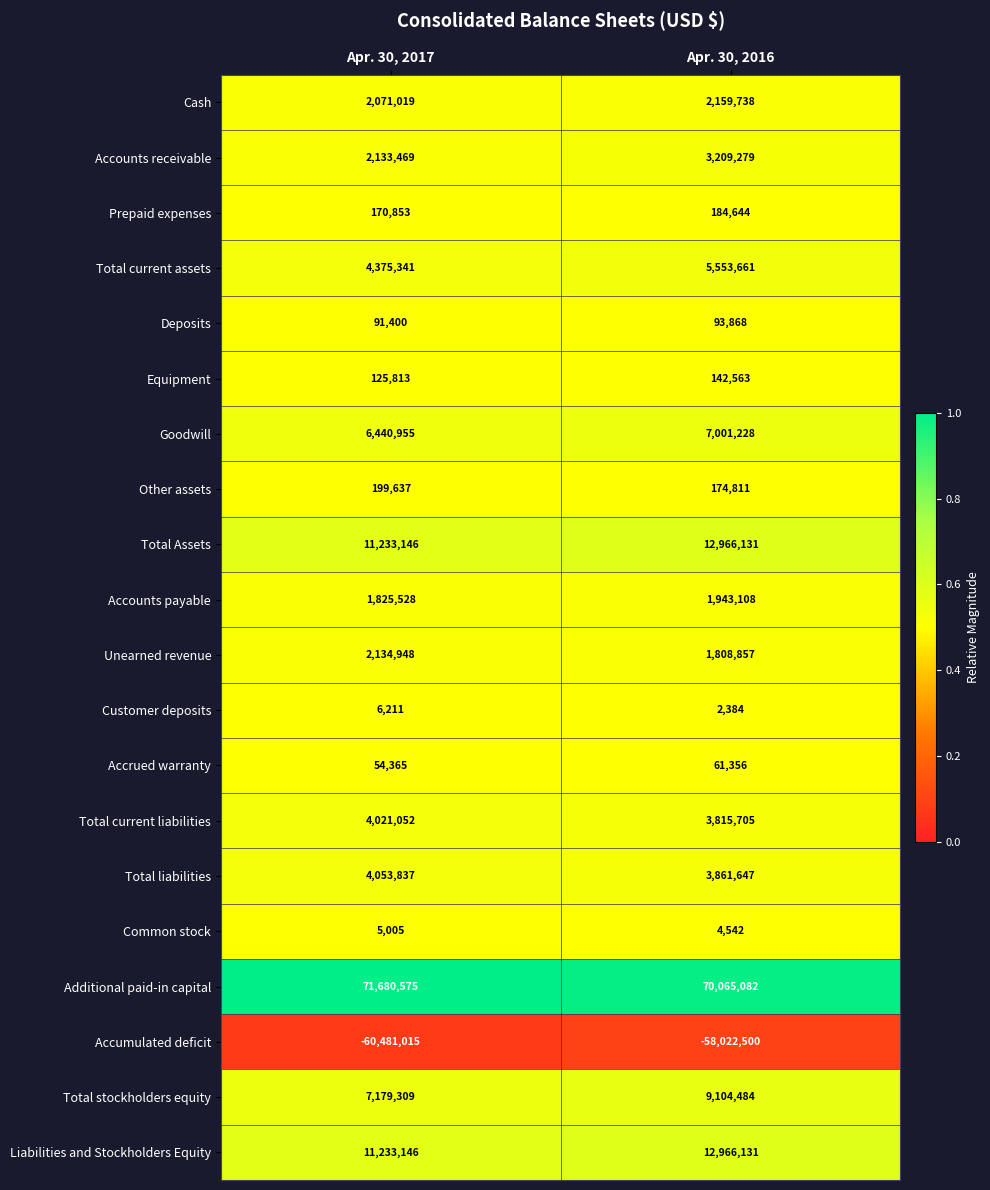

How many series are shown in this chart?

20